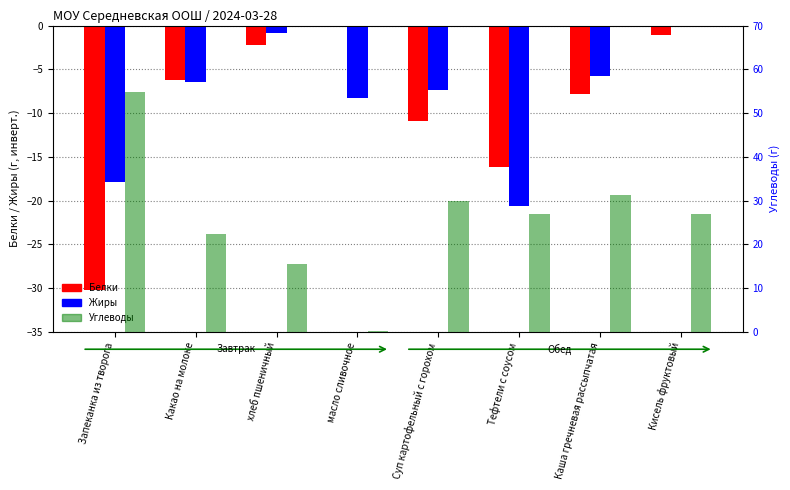

Reading left to right, extract all data points from this chart.

Белки: -30.2	-6.2	-2.2	-0.1	-10.9	-16.2	-7.8	-1.0
Жиры: -17.9	-6.4	-0.9	-8.2	-7.4	-20.6	-5.8	0.0
Углеводы: 54.9	22.3	15.4	0.1	29.9	26.9	31.2	27.0